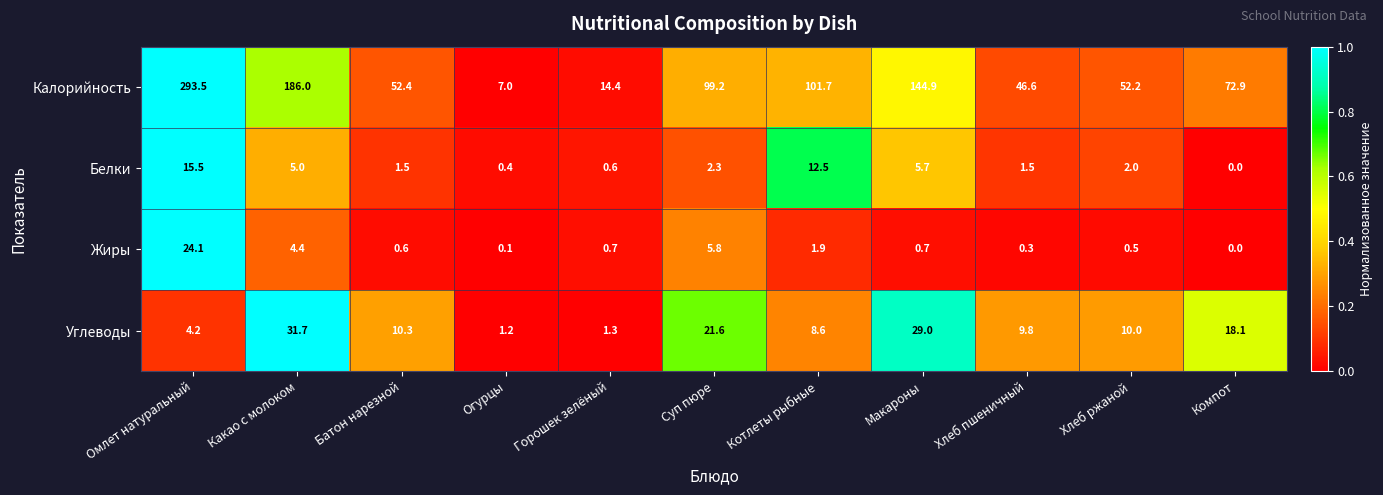

What is the difference between the highest and lowest values at Омлет натуральный?

289.3